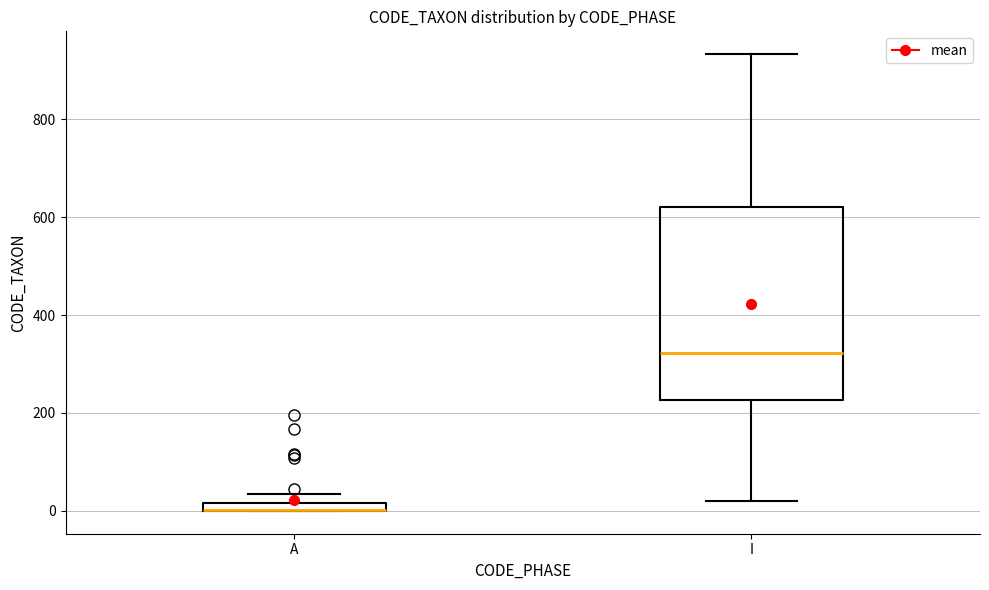

Comparing the boxes themselves (not the whiskers), which one is the tallest?

I